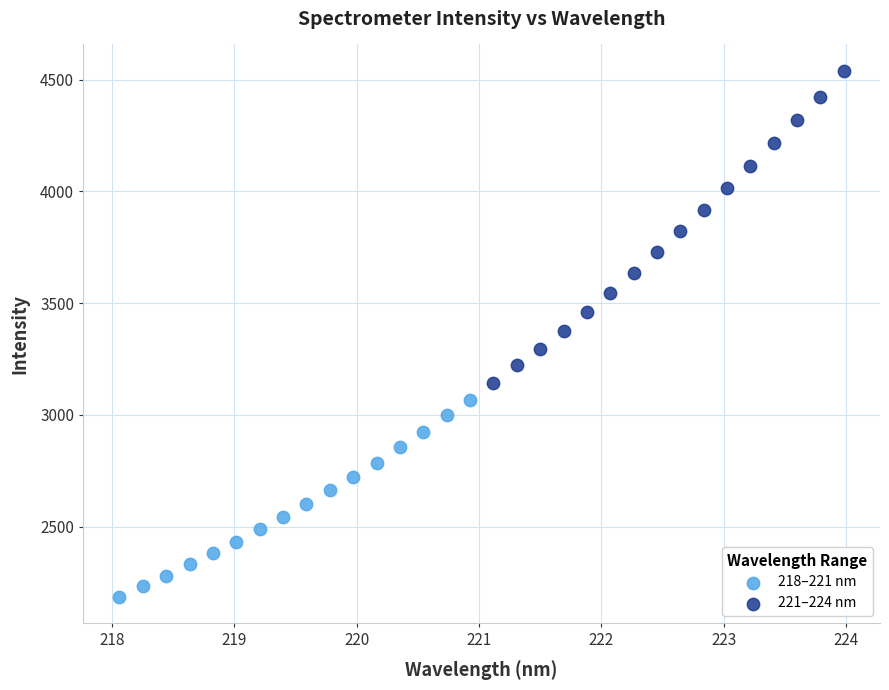

What are all the series names shown in the legend?

218–221 nm, 221–224 nm